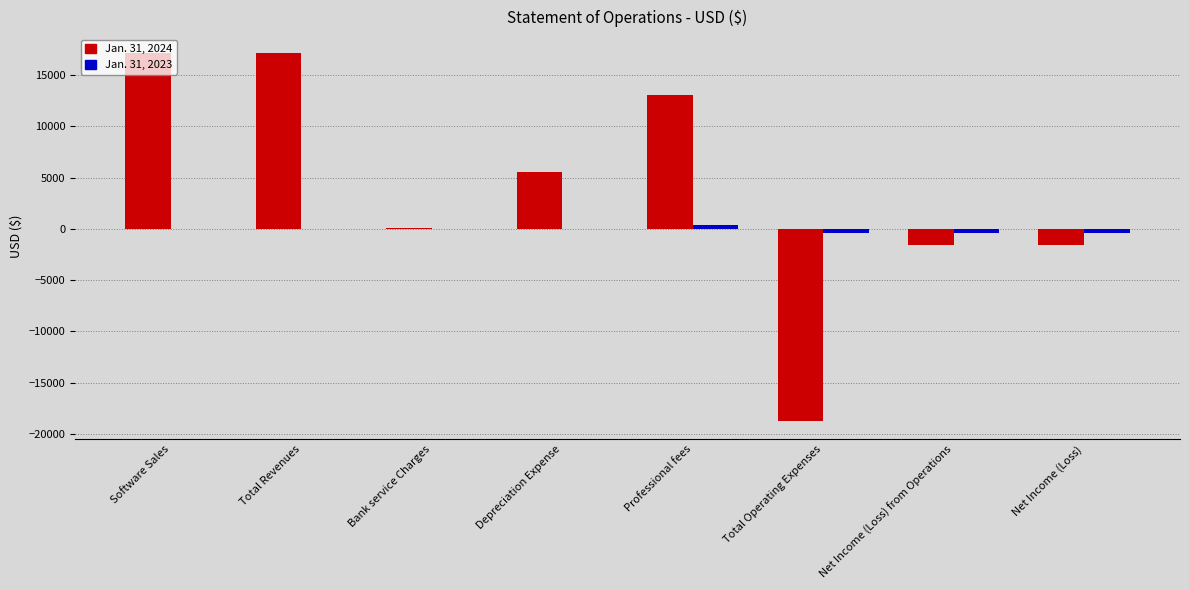

Which series has the largest total across all categories?

Jan. 31, 2024